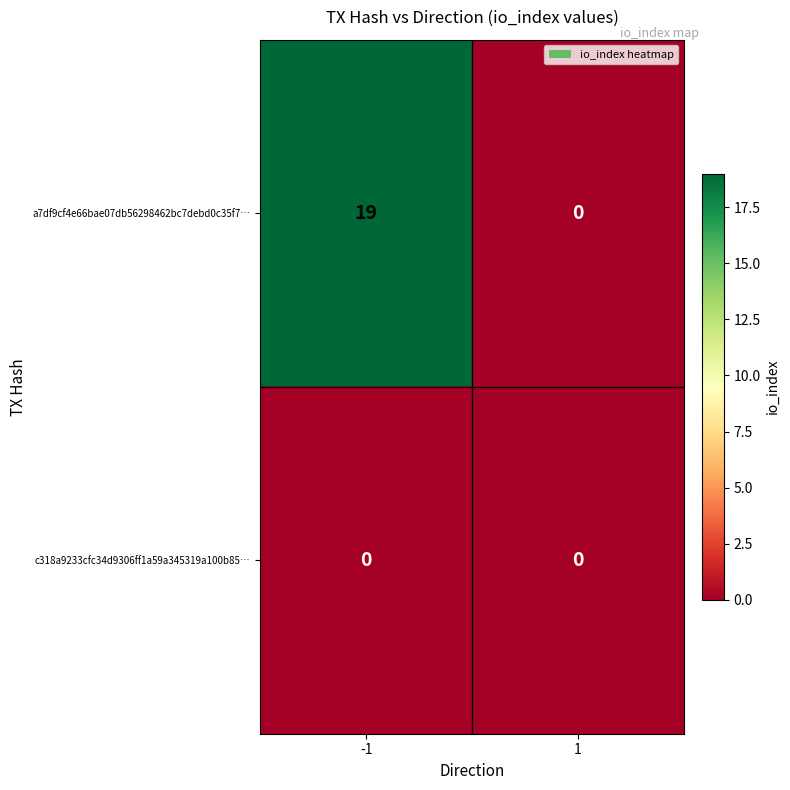

Reading left to right, extract all data points from this chart.

a7df9cf4e66bae07db56298462bc7debd0c35f7…: 19	0
c318a9233cfc34d9306ff1a59a345319a100b85…: 0	0